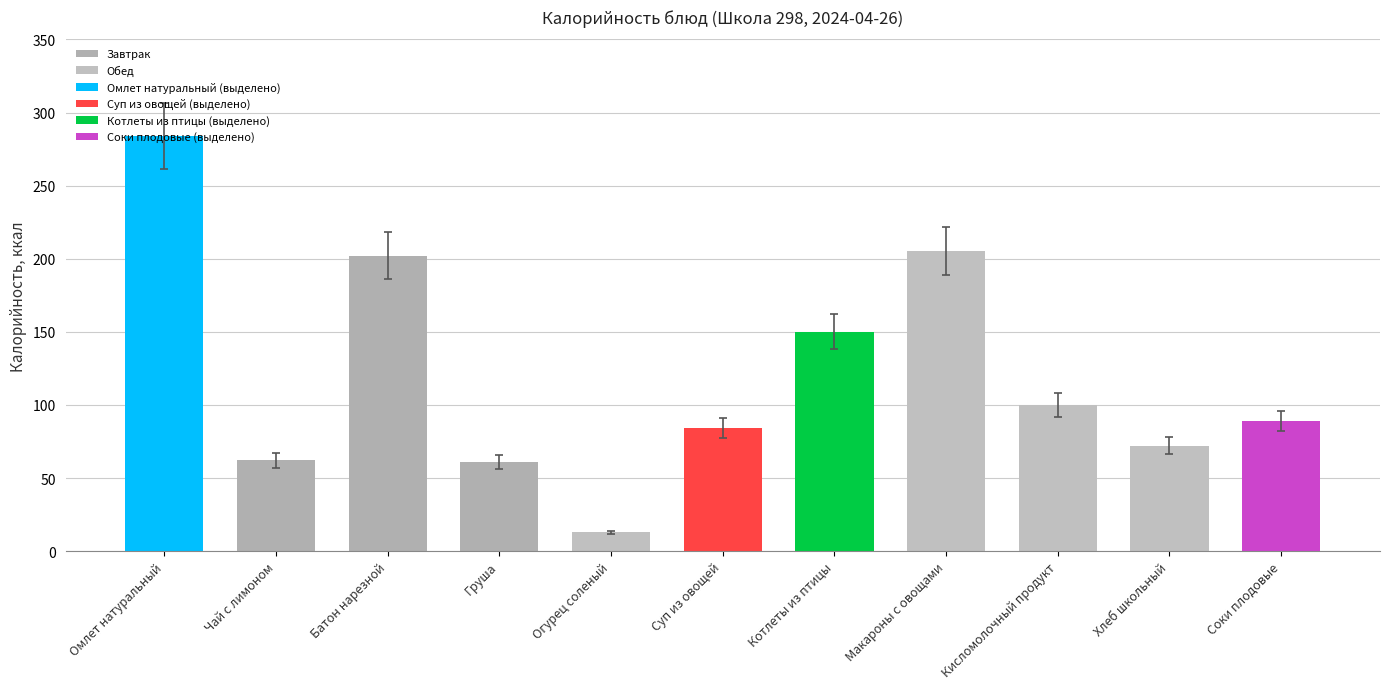

The chart shows a value of 284 at Омлет натуральный. True or false?

True